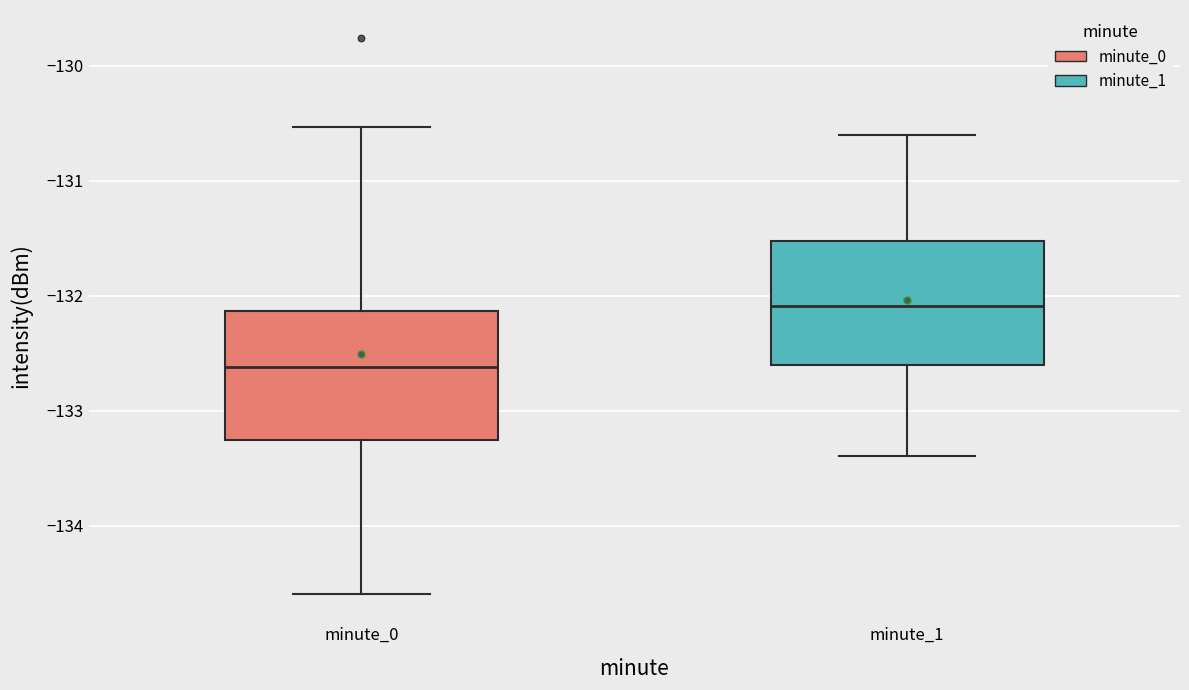

Reading left to right, transcribe this box plot: for each box, give where its median line is, the range the box spans, and where its two whiskers end, as read against the y-axis. The values are not printed on the chart, so give them approximately, as read against the axis.

minute_0: median -132.6, box -133.3 to -132.1, whiskers -134.6 to -130.5
minute_1: median -132.1, box -132.6 to -131.5, whiskers -133.4 to -130.6